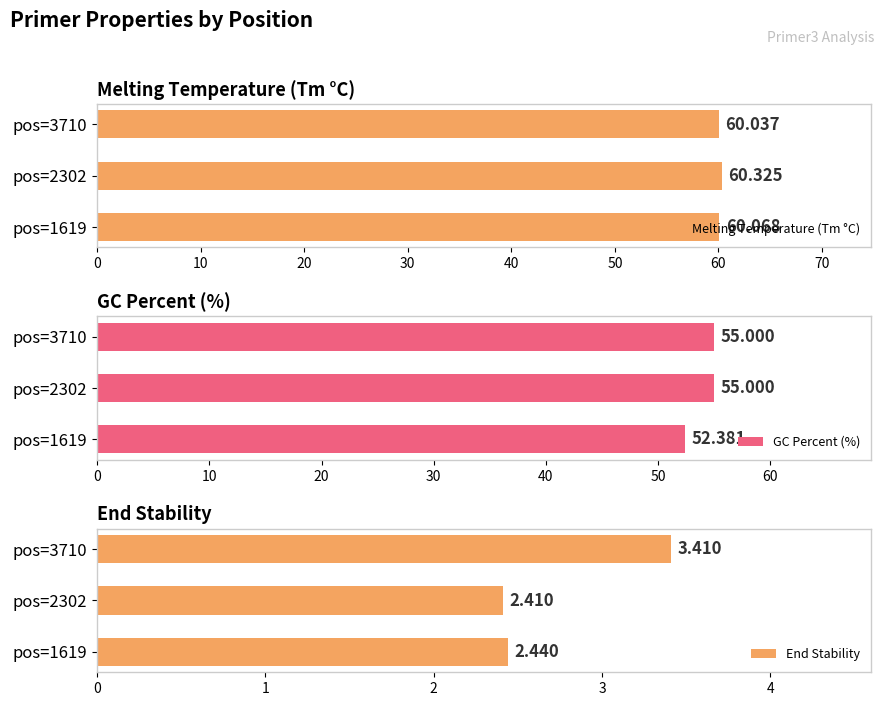

Reading left to right, list all the values displayed in this chart.

Melting Temperature (Tm °C): 60.1	60.3	60.0
GC Percent (%): 52.4	55.0	55.0
End Stability: 2.4	2.4	3.4